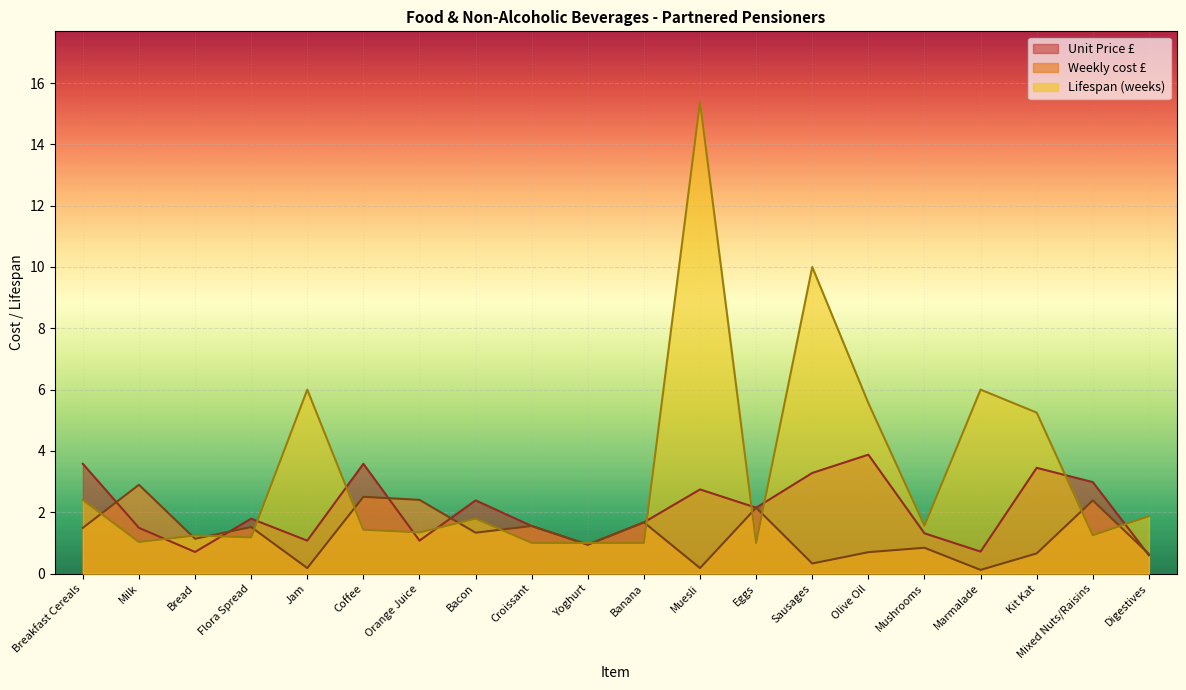

What is the label of the 8th point from the right?

Eggs